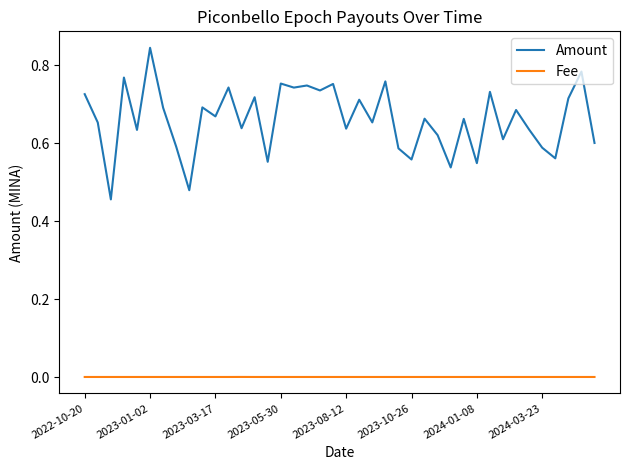

How many lines are shown in the chart?

2